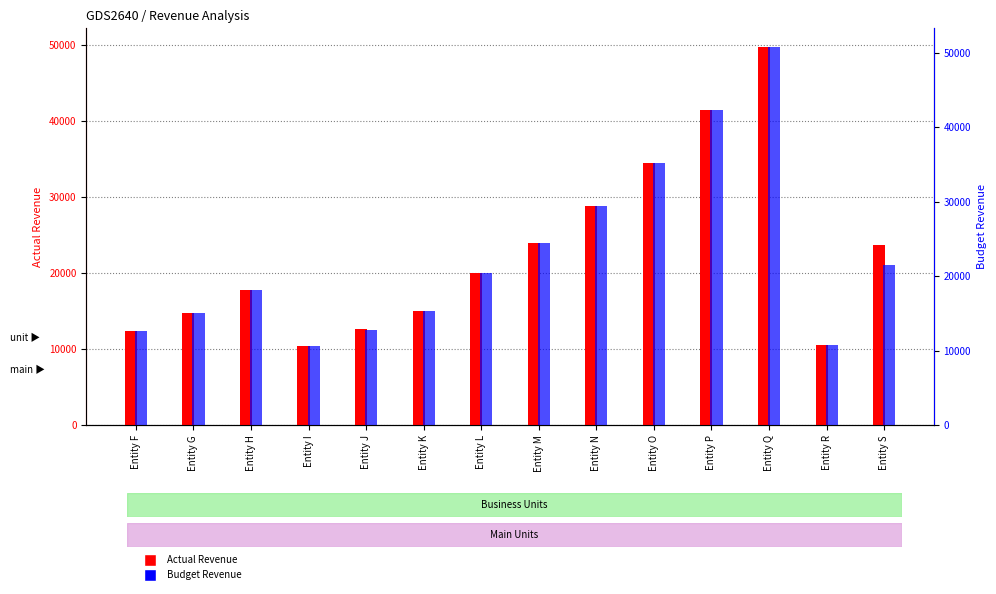

At Entity Q, list the series in order from largest to smallest.

Budget Revenue, Actual Revenue